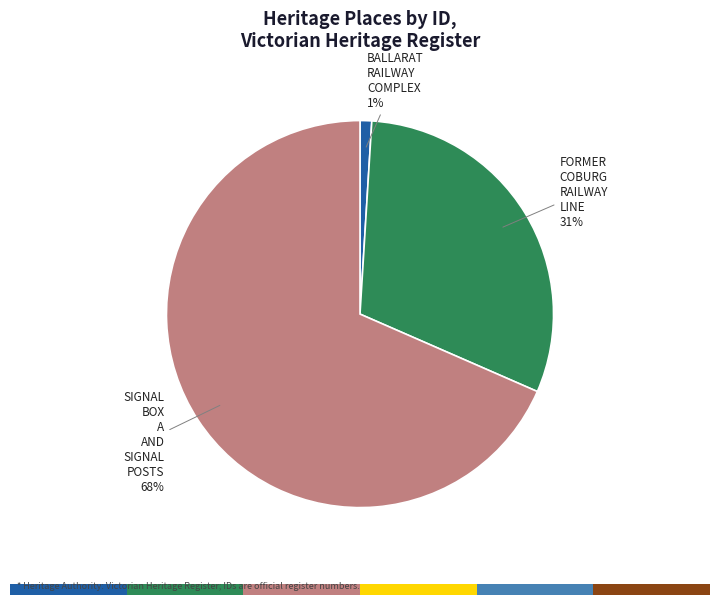

Is it true that FORMER COBURG RAILWAY LINE is 22% of the pie?

False